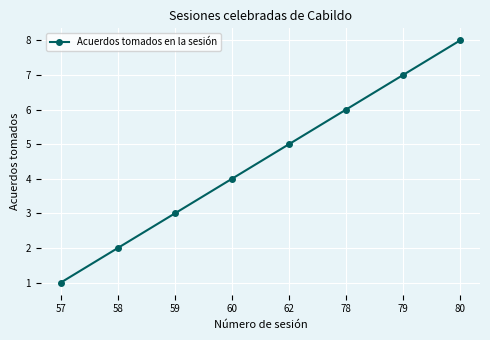

Count the number of data series in this chart.

1